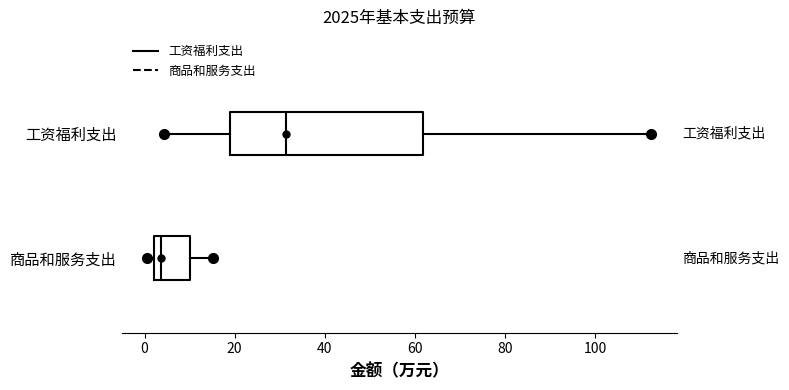

Where does the median line of the box for 商品和服务支出 sit on the x-axis? The values are not printed on the chart, so give them approximately, as read against the axis.

4